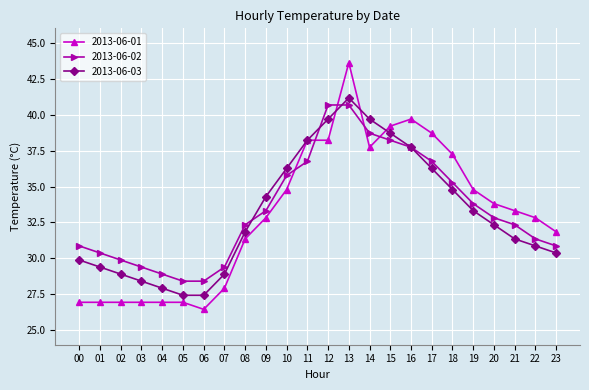

How many lines are shown in the chart?

3